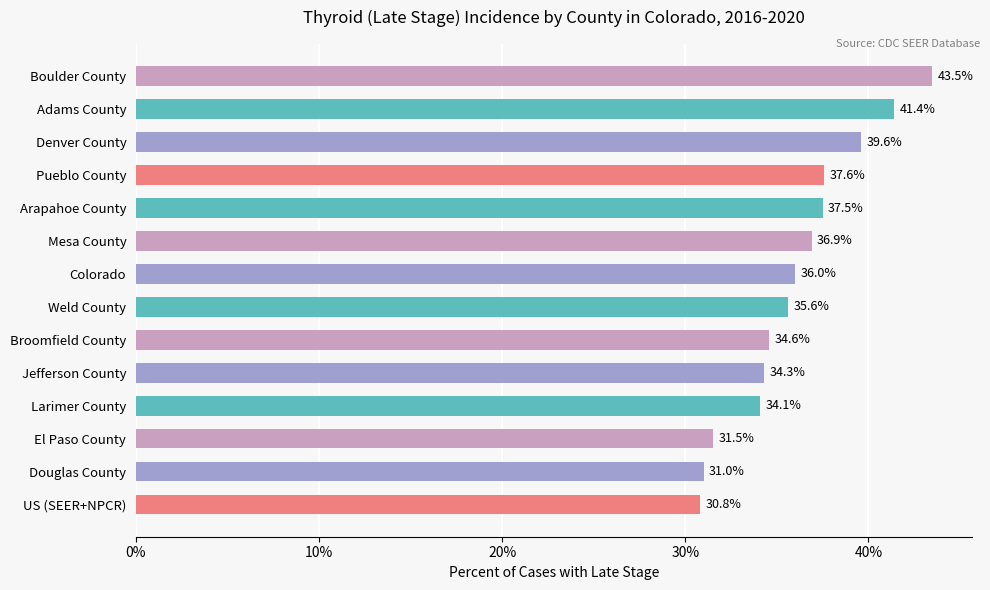

Rank the categories by value from highest to lowest.

Boulder County, Adams County, Denver County, Pueblo County, Arapahoe County, Mesa County, Colorado, Weld County, Broomfield County, Jefferson County, Larimer County, El Paso County, Douglas County, US (SEER+NPCR)